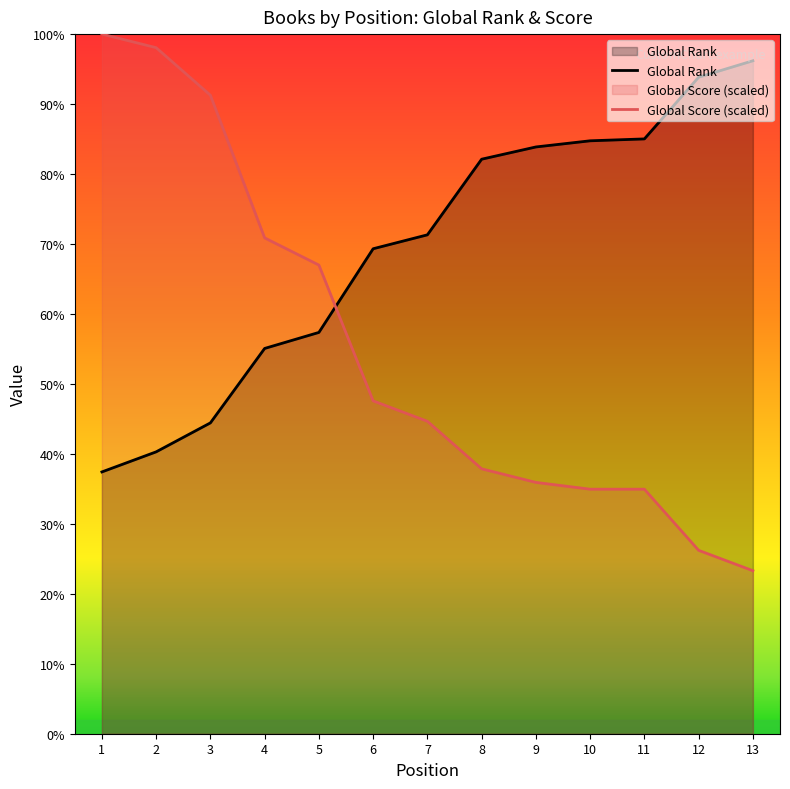

The Global Rank series shows 3646.0 at 4. True or false?

False